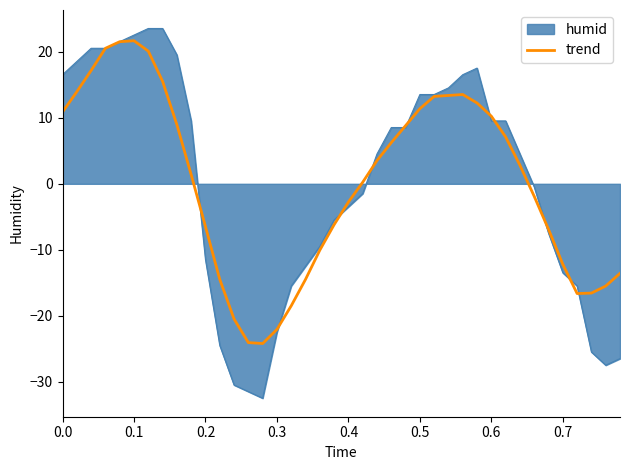

What is the minimum value shown in the chart?

-32.5